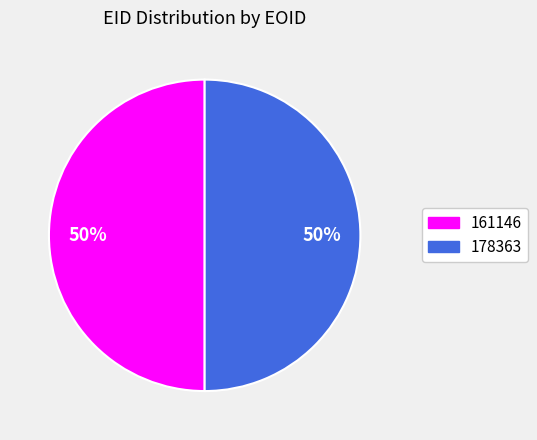

Is it true that 161146 is 50% of the pie?

True